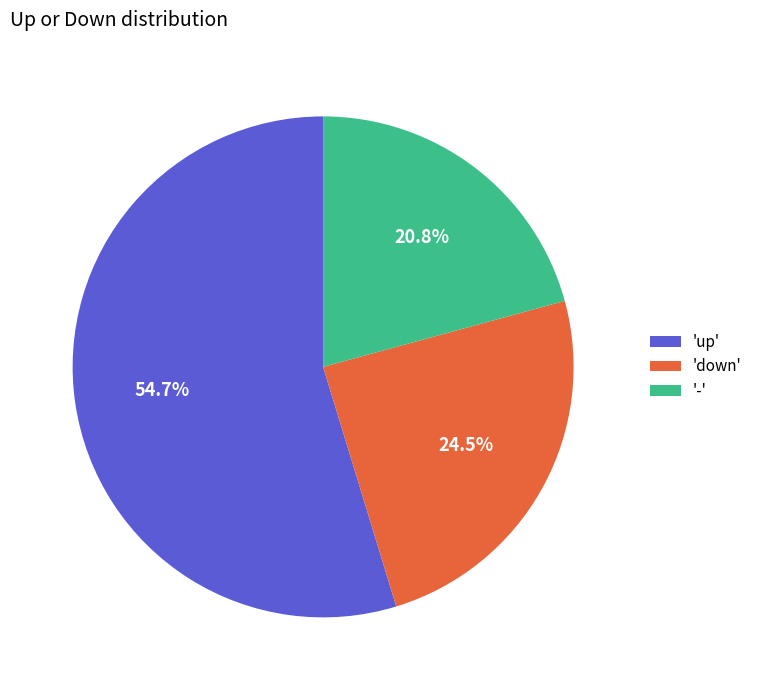

Combined, what portion of the pie is 'down' and 'up'?

79.2%